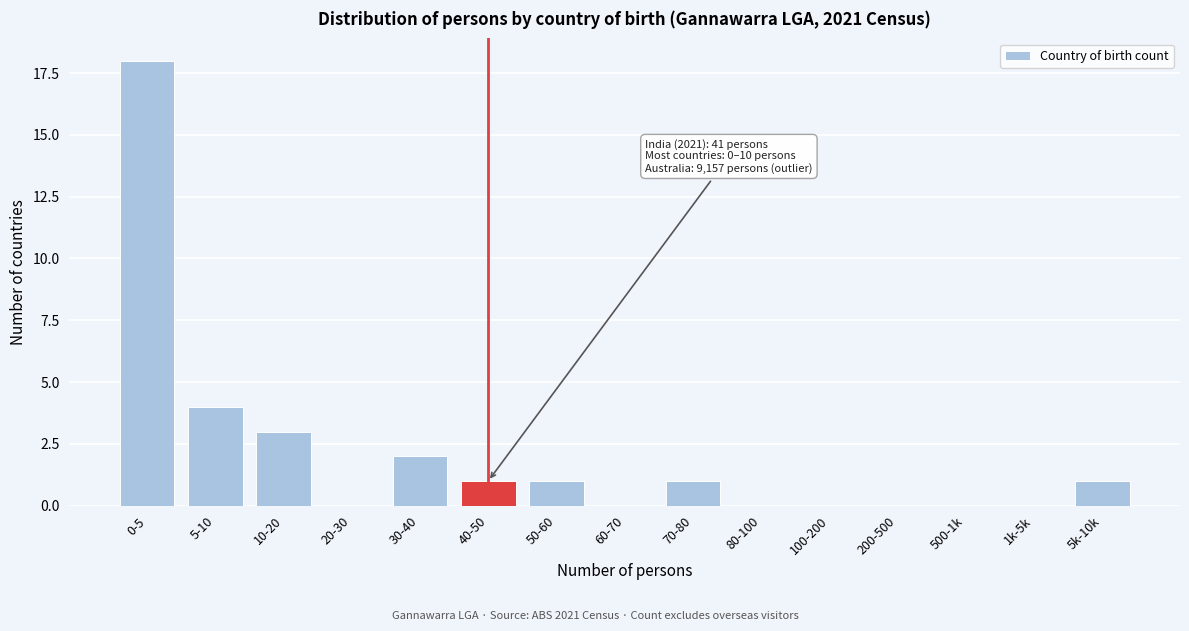

Reading left to right, extract all data points from this chart.

0-5=18	5-10=4	10-20=3	20-30=0	30-40=2	40-50=1	50-60=1	60-70=0	70-80=1	80-100=0	100-200=0	200-500=0	500-1k=0	1k-5k=0	5k-10k=1